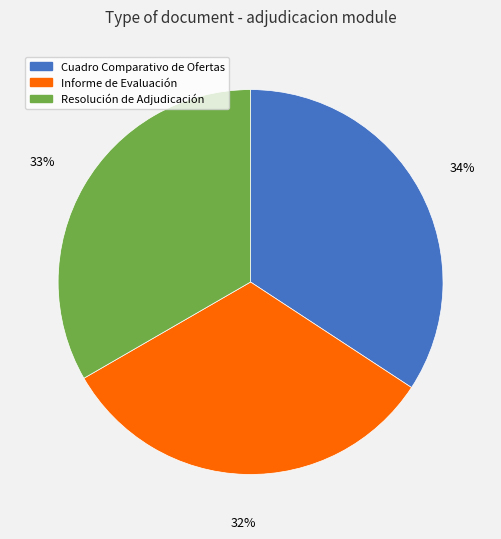

Do Resolución de Adjudicación and Informe de Evaluación together represent more than half of the pie?

Yes